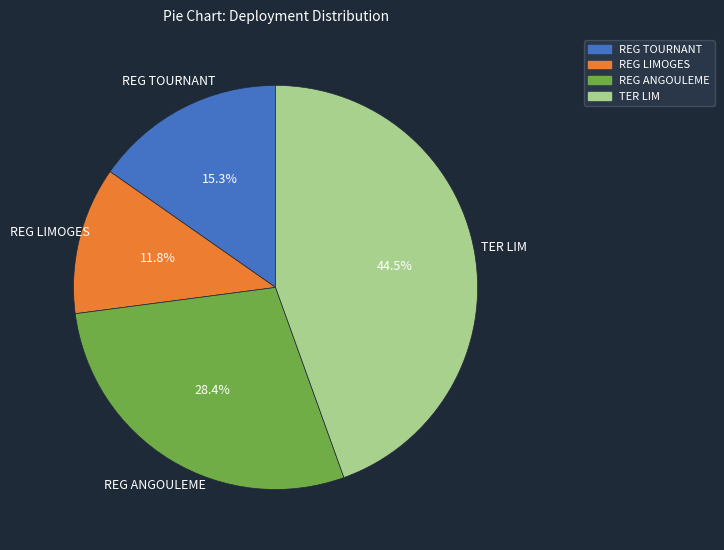

Which slice is the smallest?

REG LIMOGES